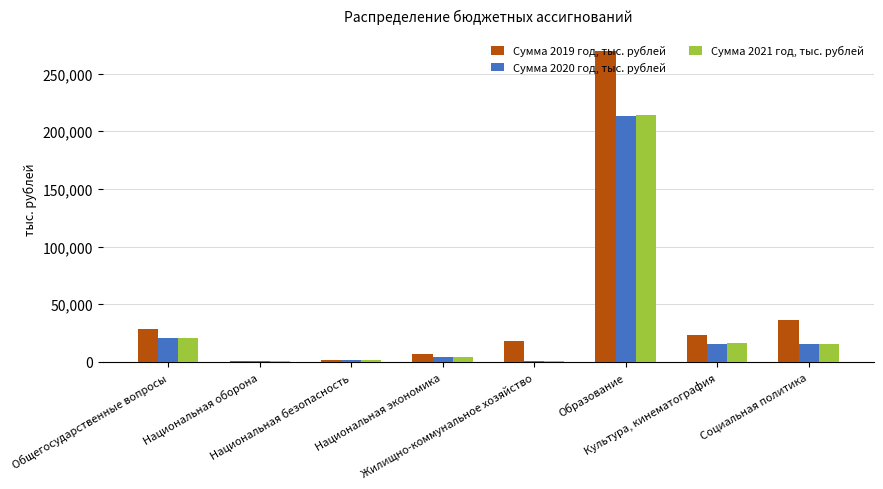

What is the maximum value shown in the chart?

269811.7